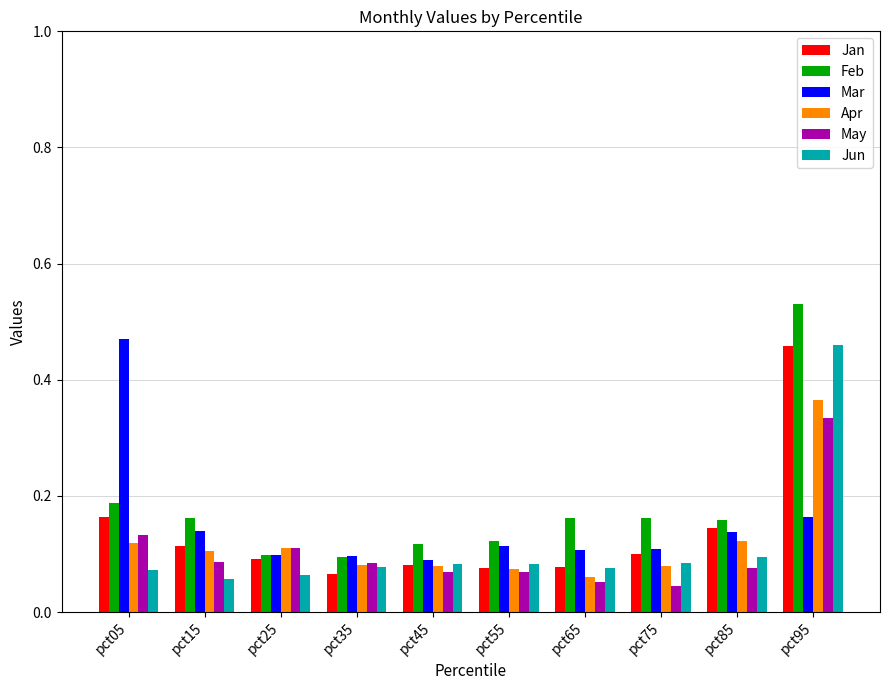

Which series has the widest spread of values?

Feb